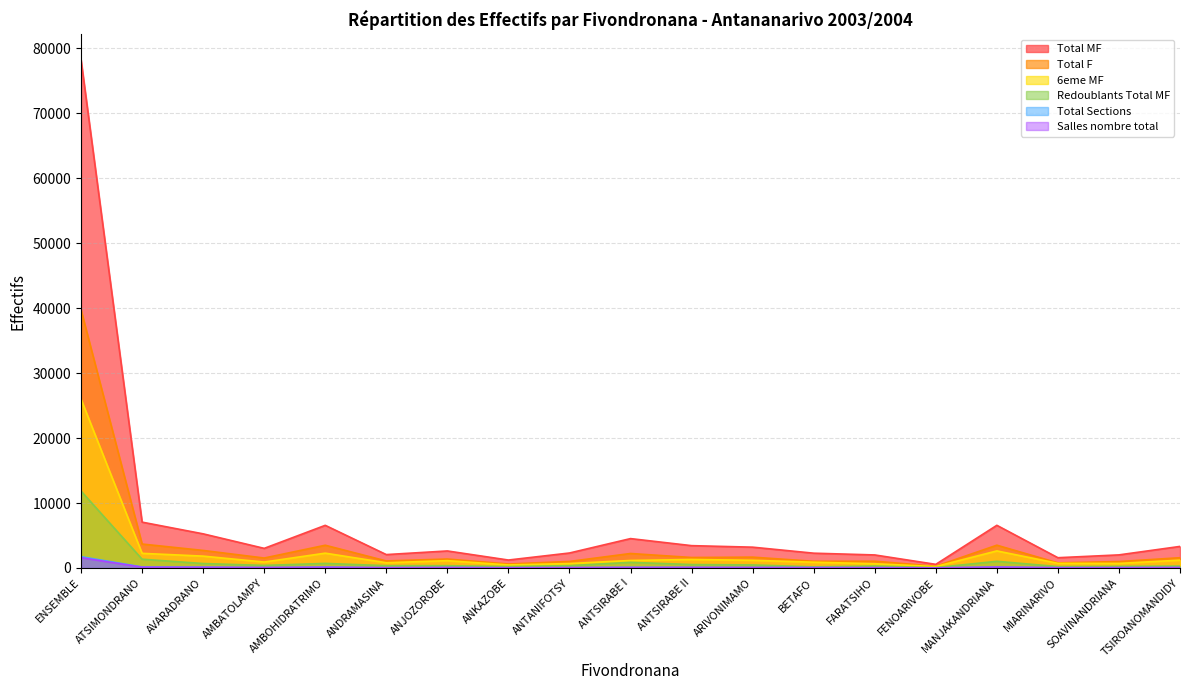

True or false: Salles nombre total and Total F cross at least once.

False